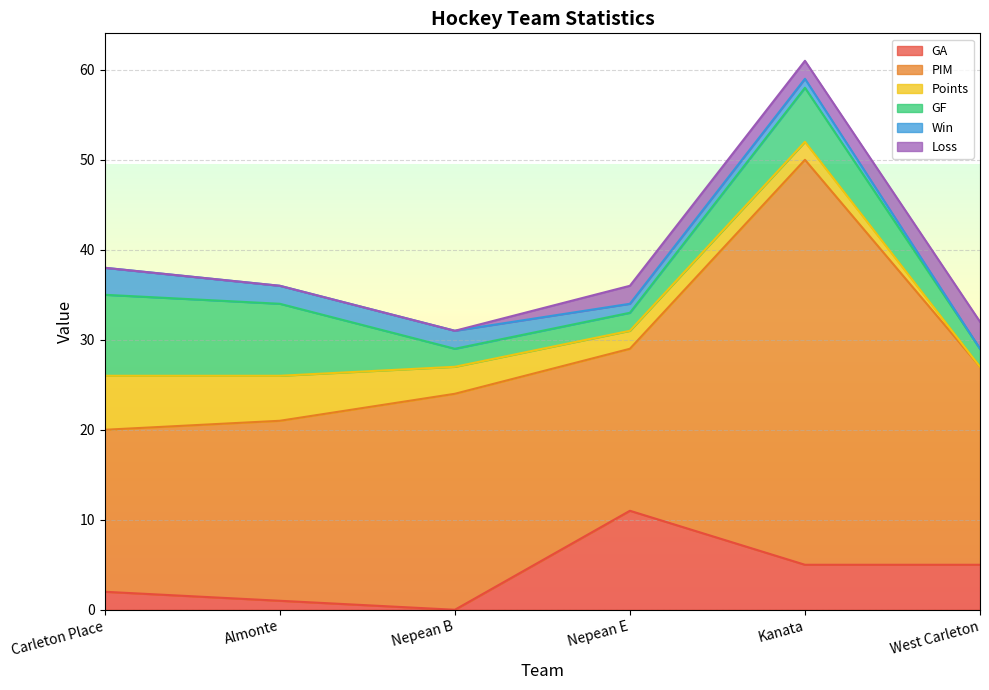

What is the spread (max minus min) of values at Nepean E?

17